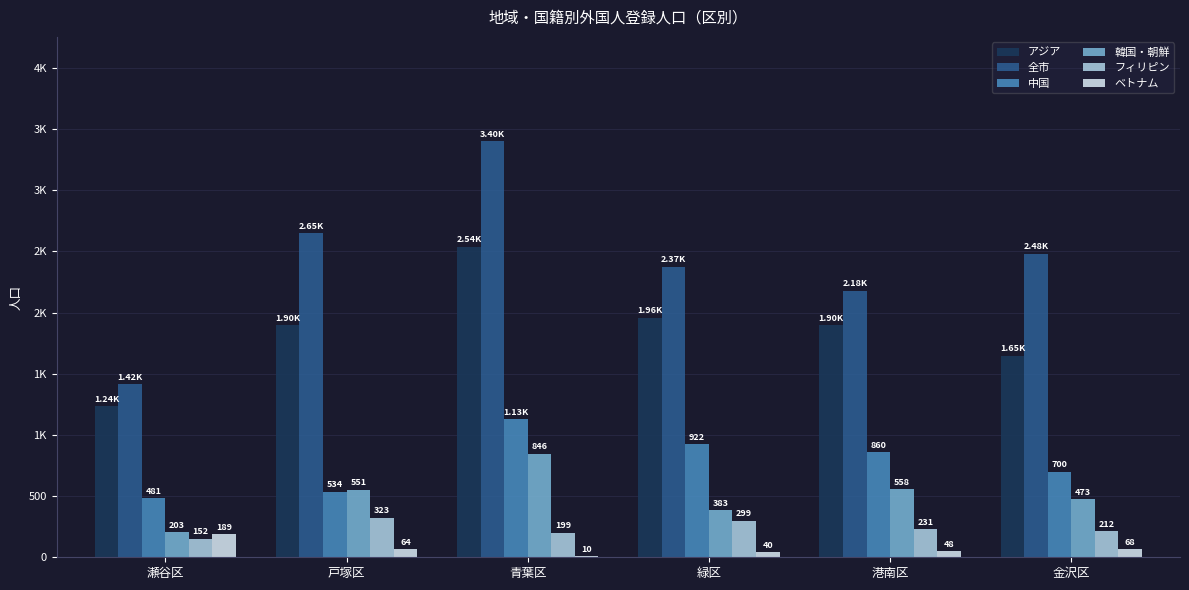

The フィリピン series shows 299 at 緑区. True or false?

True